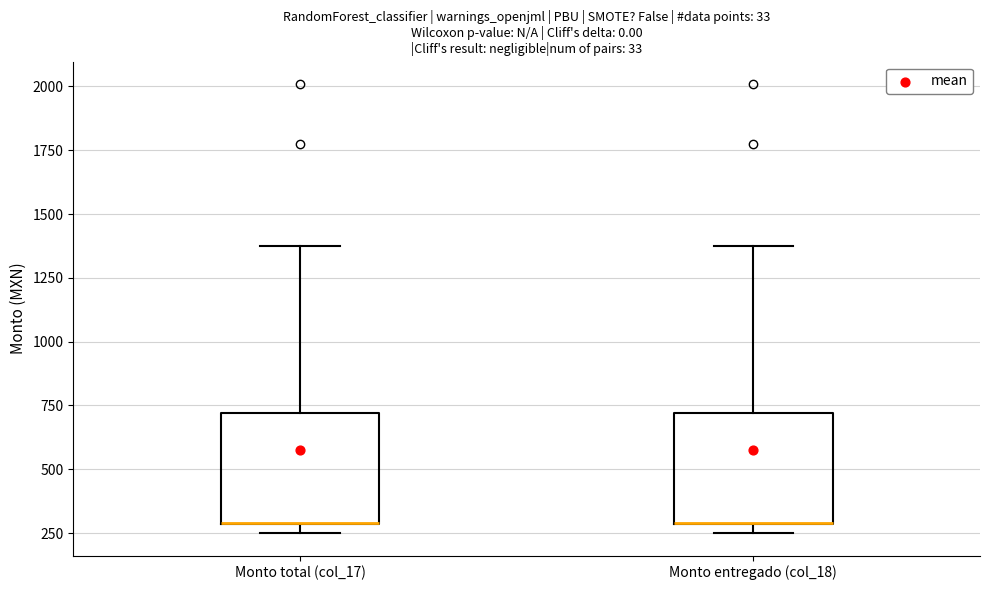

Reading left to right, read every box against the y-axis: the position of its median line, the range the box covers, and the ends of its whiskers. The values are not printed on the chart, so give them approximately, as read against the axis.

Monto total (col_17): median 300 (drawn on the box's lower edge), box 300 to 700, whiskers 250 to 1350
Monto entregado (col_18): median 300 (drawn on the box's lower edge), box 300 to 700, whiskers 250 to 1350